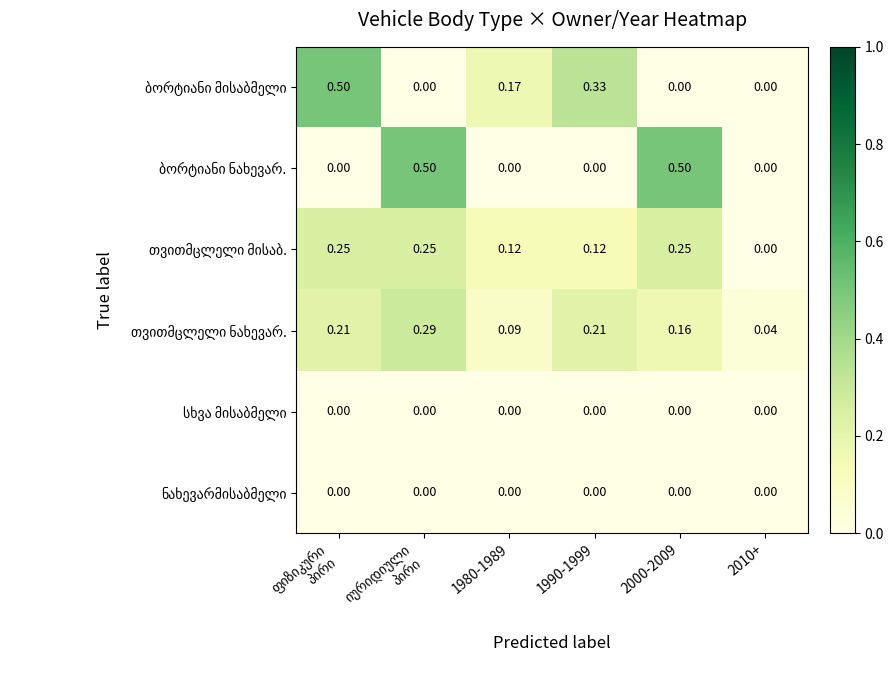

What is the total value across all series at ფიზიკური
პირი?

1.0